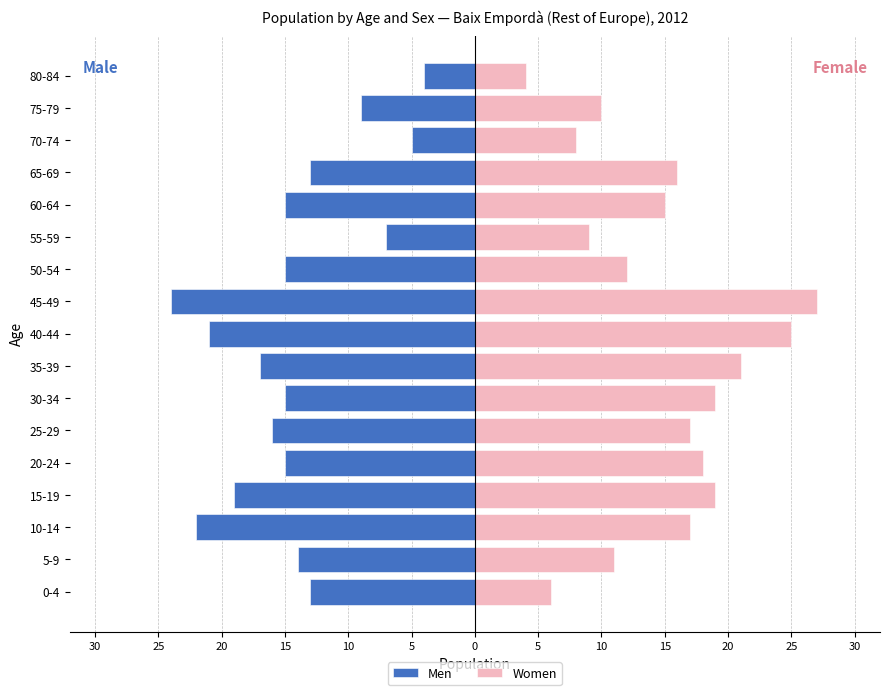

How many series are shown in this chart?

2